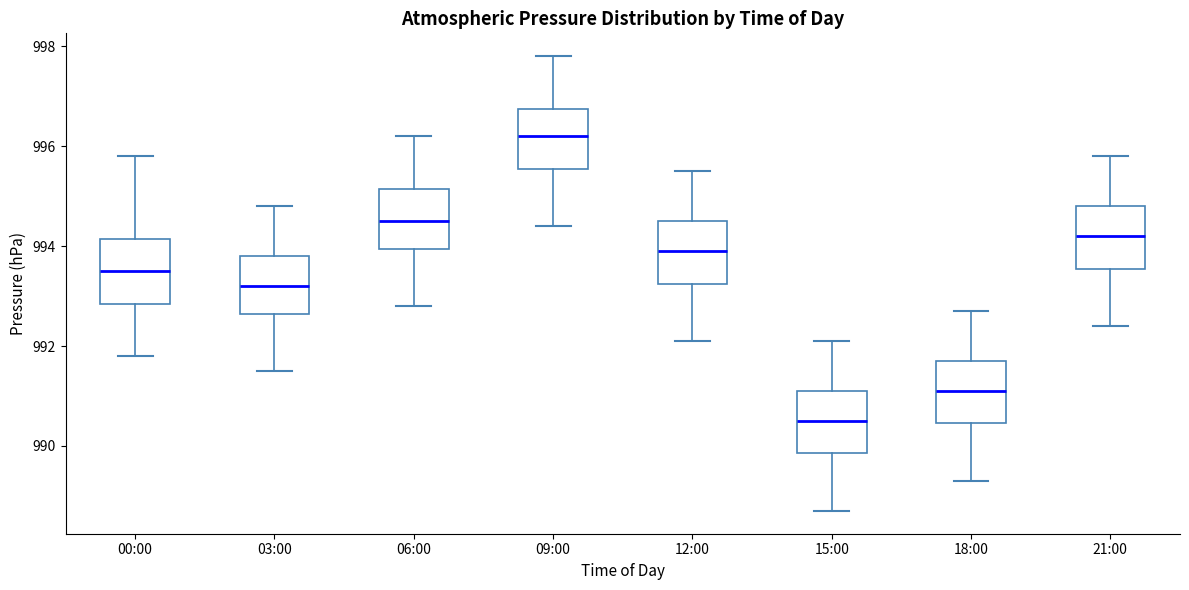

Which box's median line is the lowest?

15:00